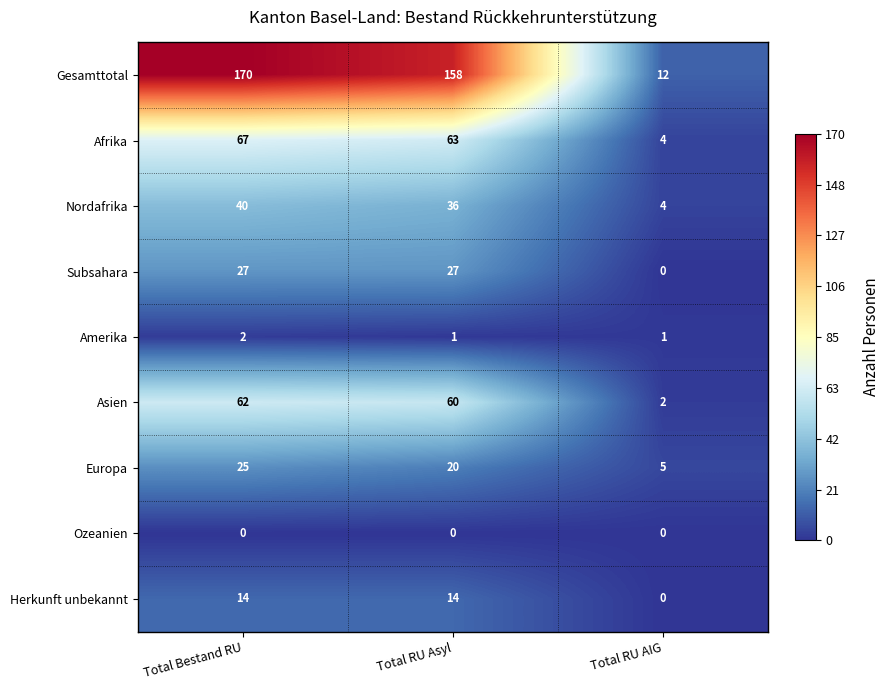

The Ozeanien series shows 0 at Total Bestand RU. True or false?

True